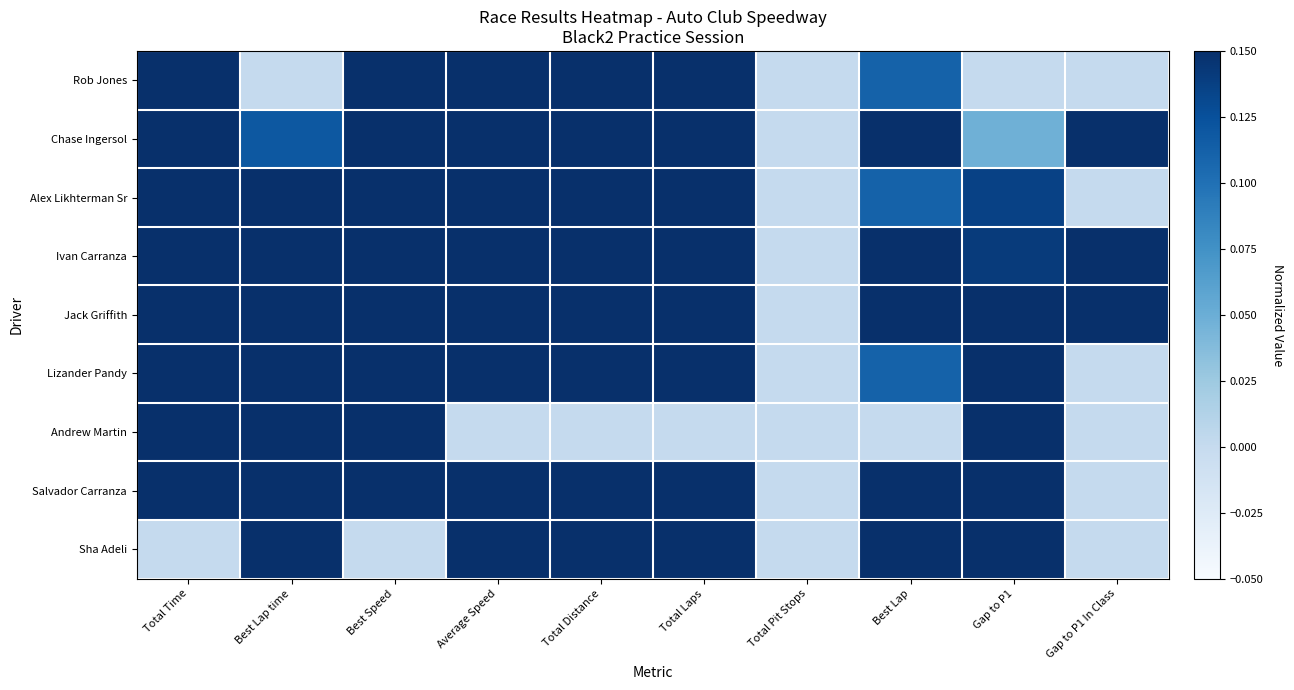

At how many categories does at least one series exceed 0?

9